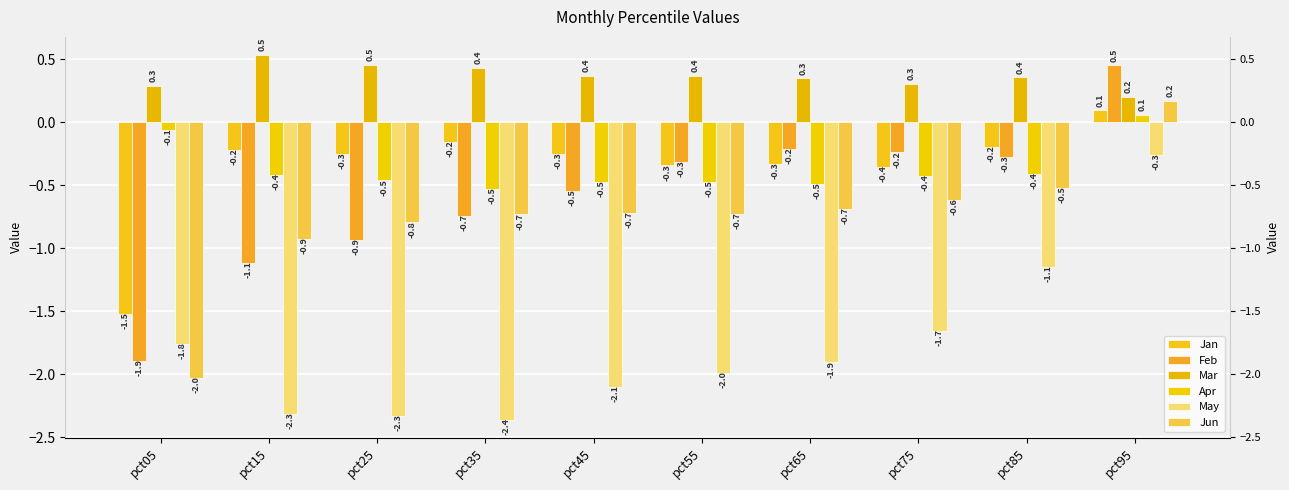

Between pct35 and pct65, which series saw the biggest shift?

Feb